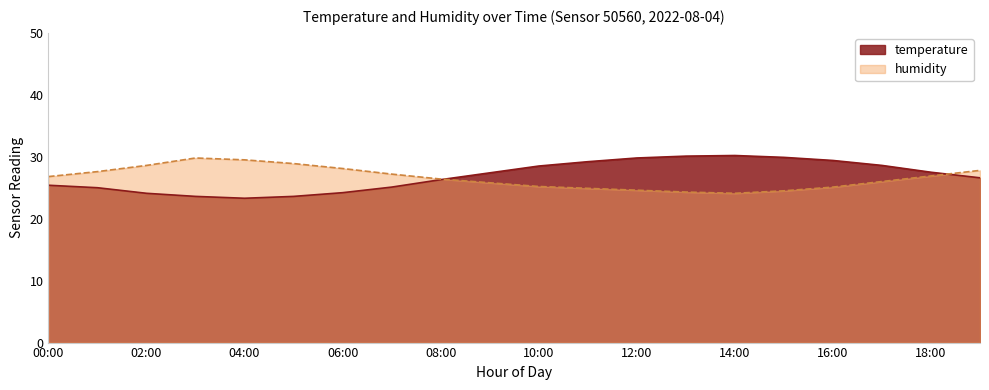

Reading left to right, extract all data points from this chart.

temperature: 25.4	25.0	24.1	23.6	23.3	23.6	24.2	25.1	26.3	27.4	28.5	29.2	29.8	30.1	30.2	29.9	29.4	28.6	27.5	26.6
humidity: 26.8	27.6	28.6	29.8	29.5	28.9	28.1	27.2	26.4	25.8	25.2	24.9	24.6	24.3	24.1	24.5	25.1	26.0	26.9	27.8